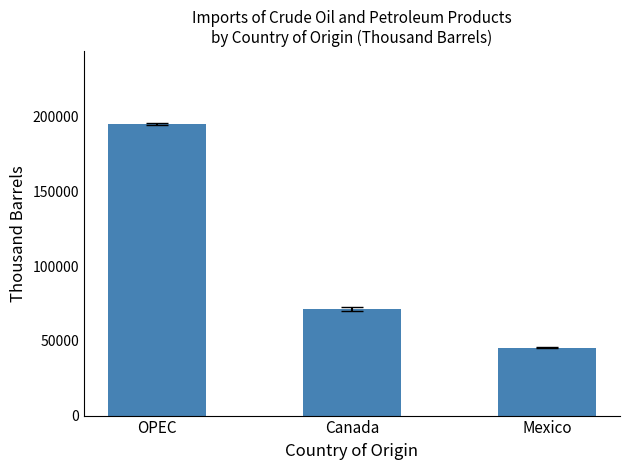

What is the value of the 3rd bar from the left?

45449